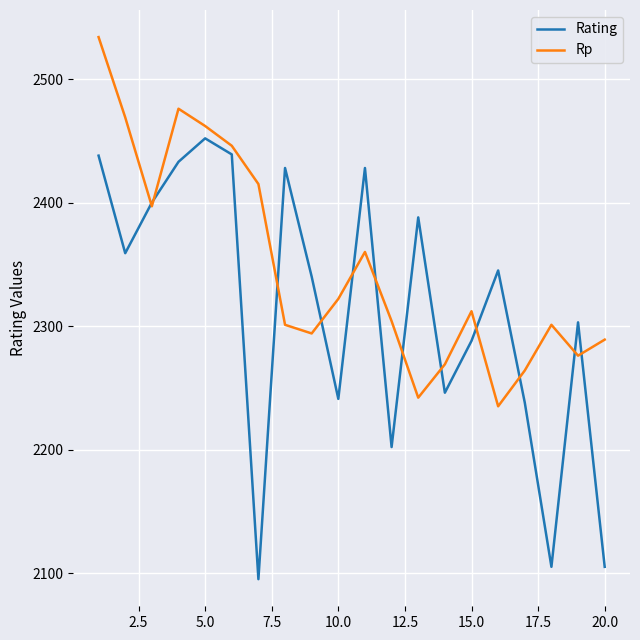

List the series in order of their overall mean, lowest first.

Rating, Rp